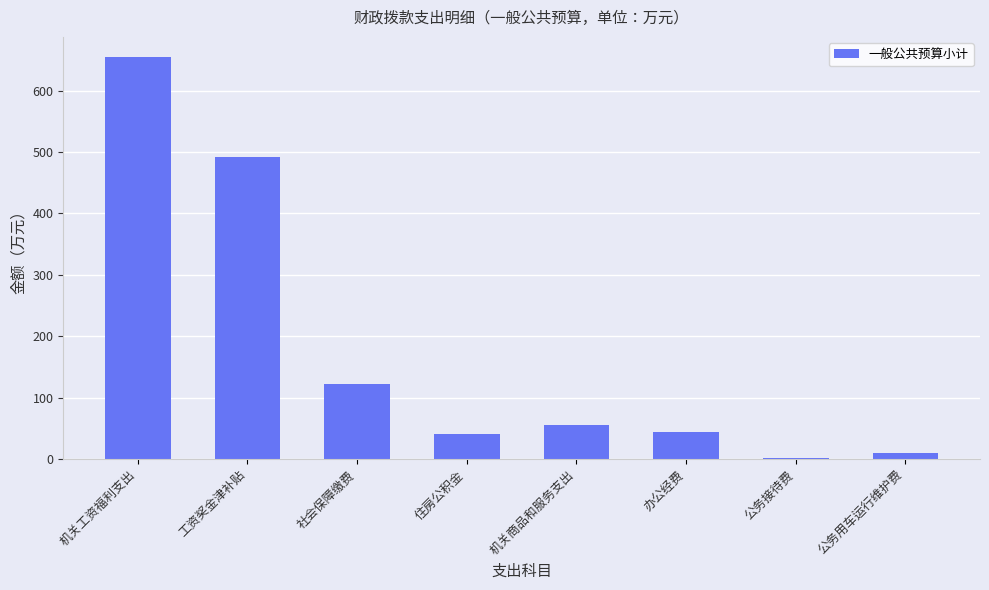

Which label corresponds to the largest value in the chart?

机关工资福利支出